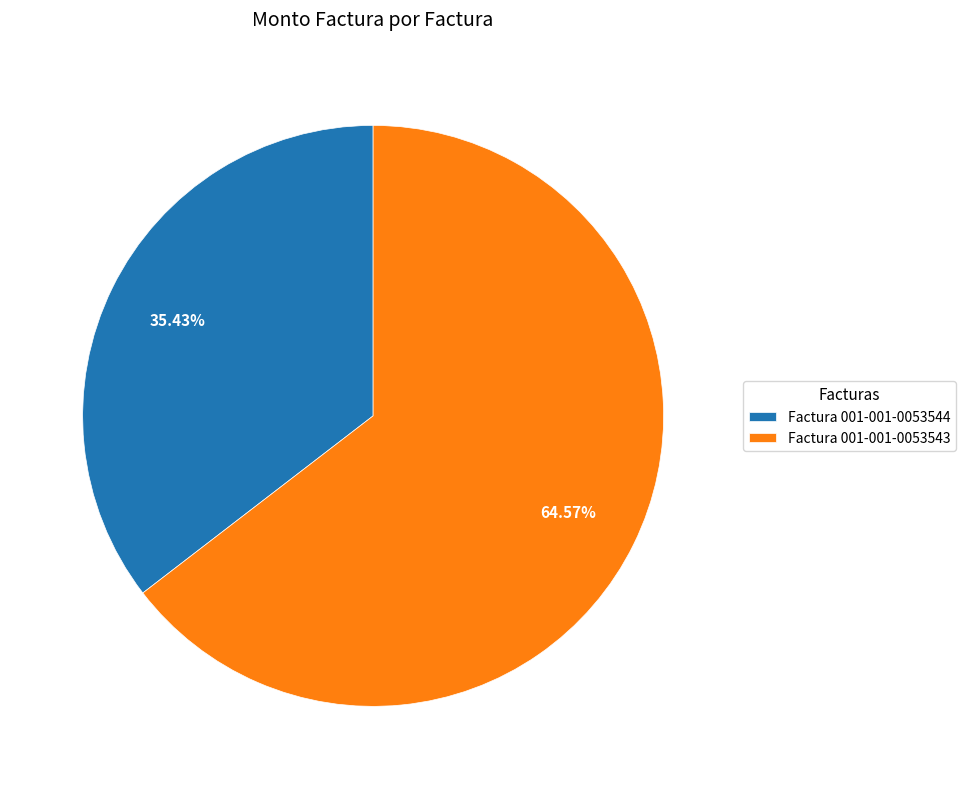

To the nearest percent, what portion does Factura 001-001-0053544 represent?

35%